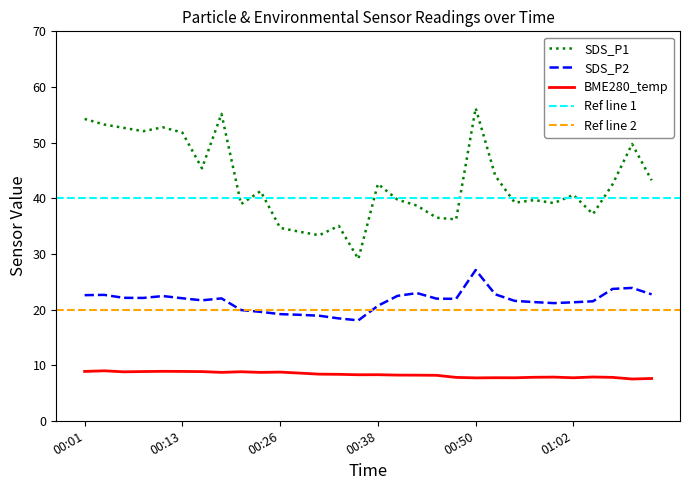

At which label does SDS_P1 reach its minimum?

00:35